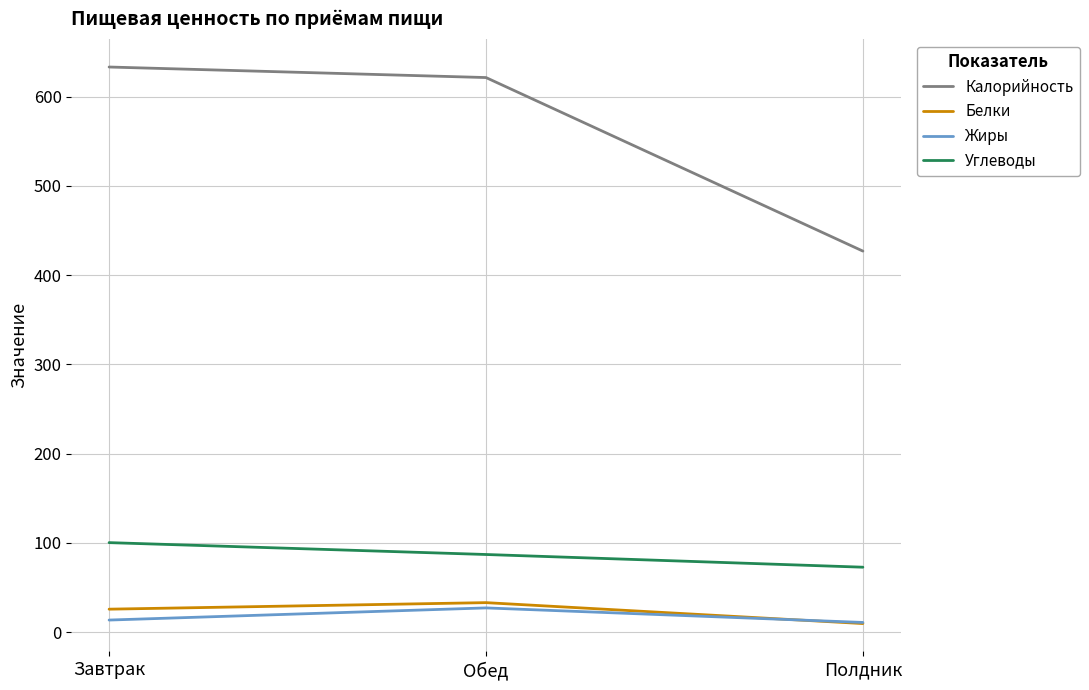

Which category has the highest value in the Белки series?

Обед